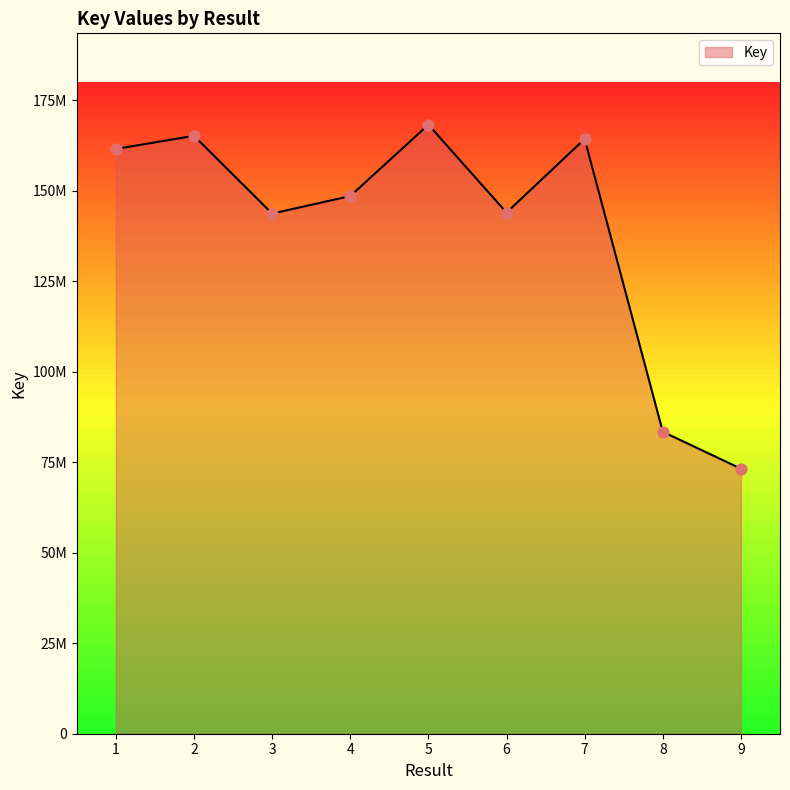

Between 5 and 7, which is larger?

5